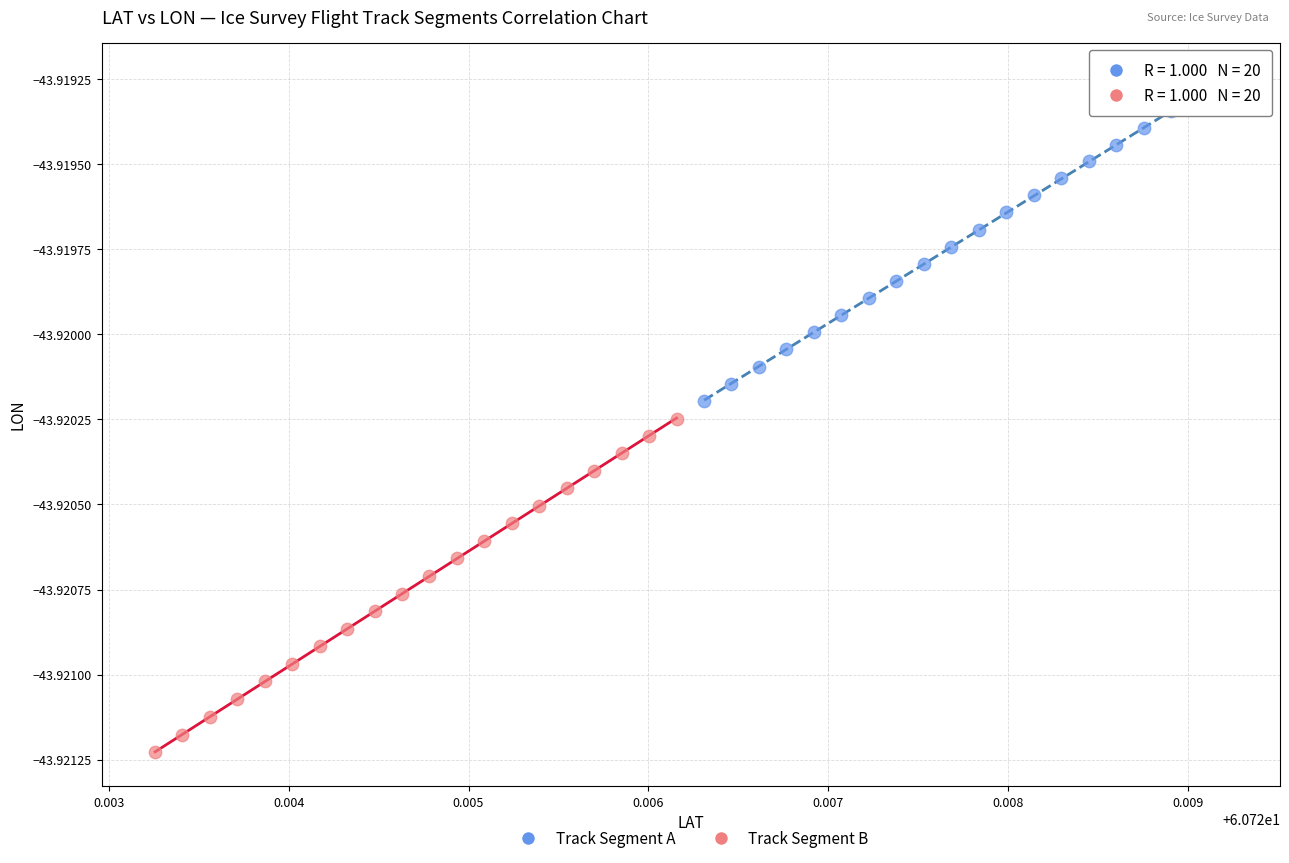

Which series contains the highest Y value?

Track Segment A